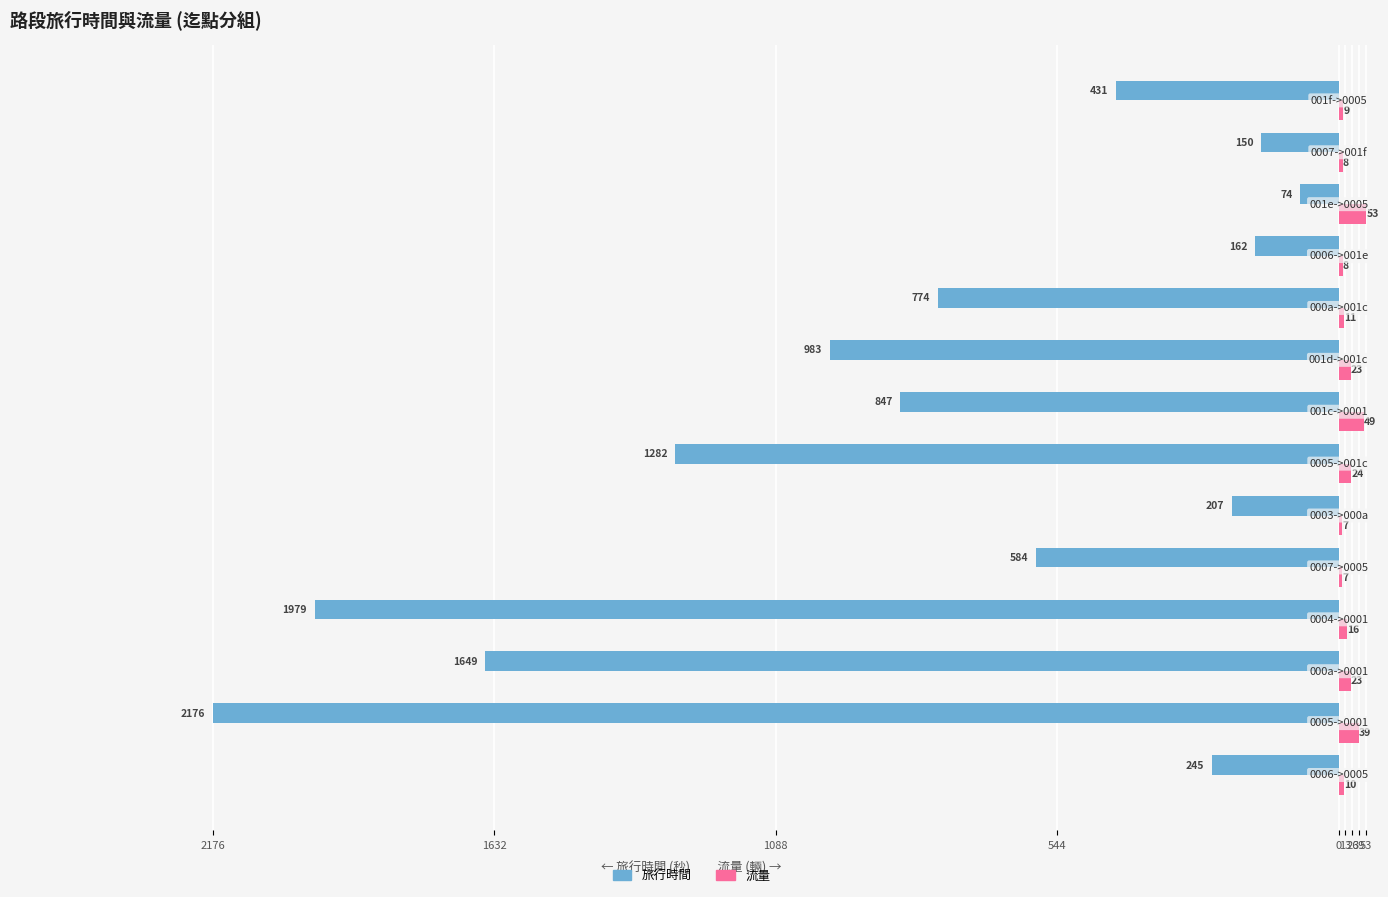

What are all the series names shown in the legend?

旅行時間, 流量